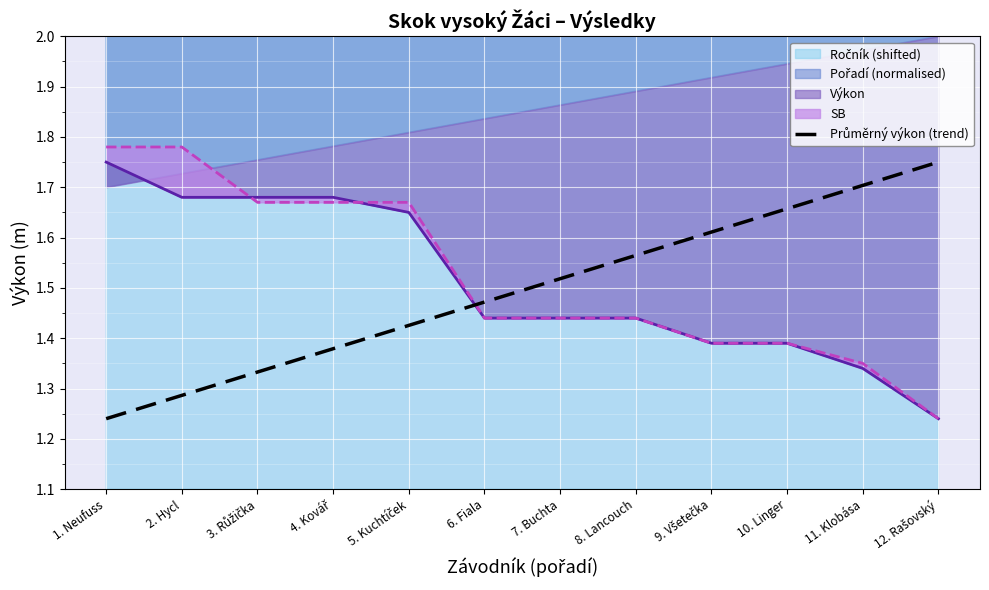

What is the greatest value displayed?

1.8